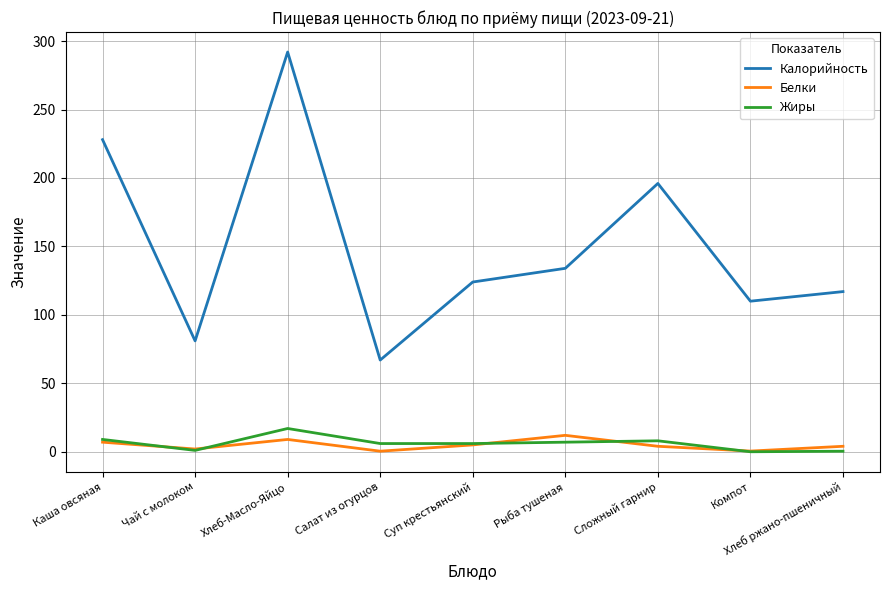

What is the sum of all Калорийность values?

1349.0